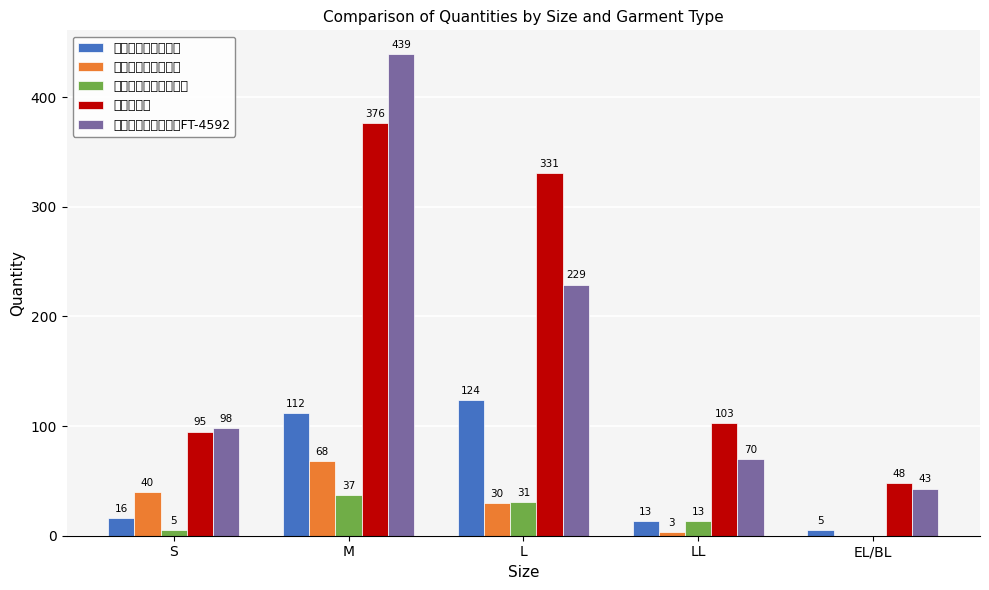

What are all the series names shown in the legend?

男子シングル診察衣, 女子シングル診察衣, 上衣（男子横掛半袖）, 女子パンツ, 上衣（チュニック）FT-4592